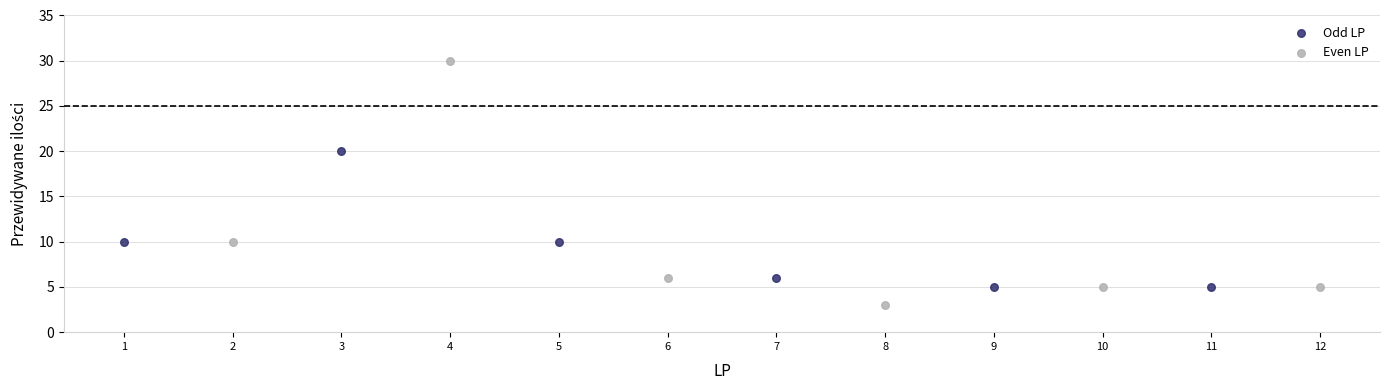

Which series contains the lowest Y value?

Even LP